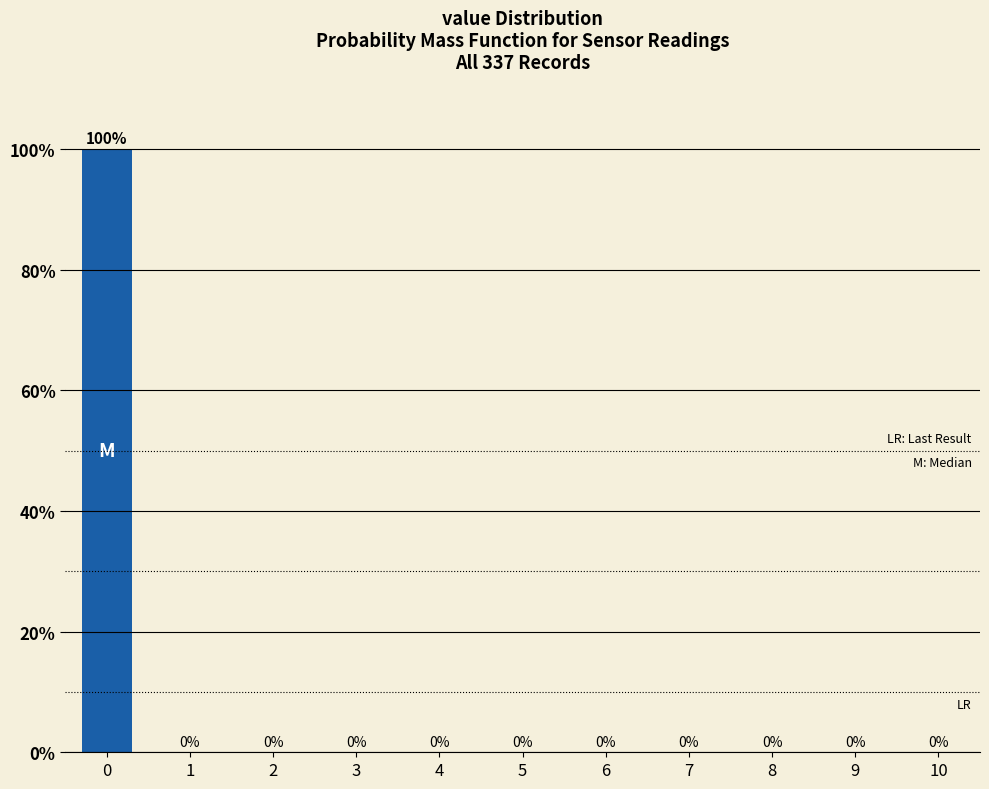

Reading left to right, what are all the values shown in this chart?

0=100	1=0	2=0	3=0	4=0	5=0	6=0	7=0	8=0	9=0	10=0